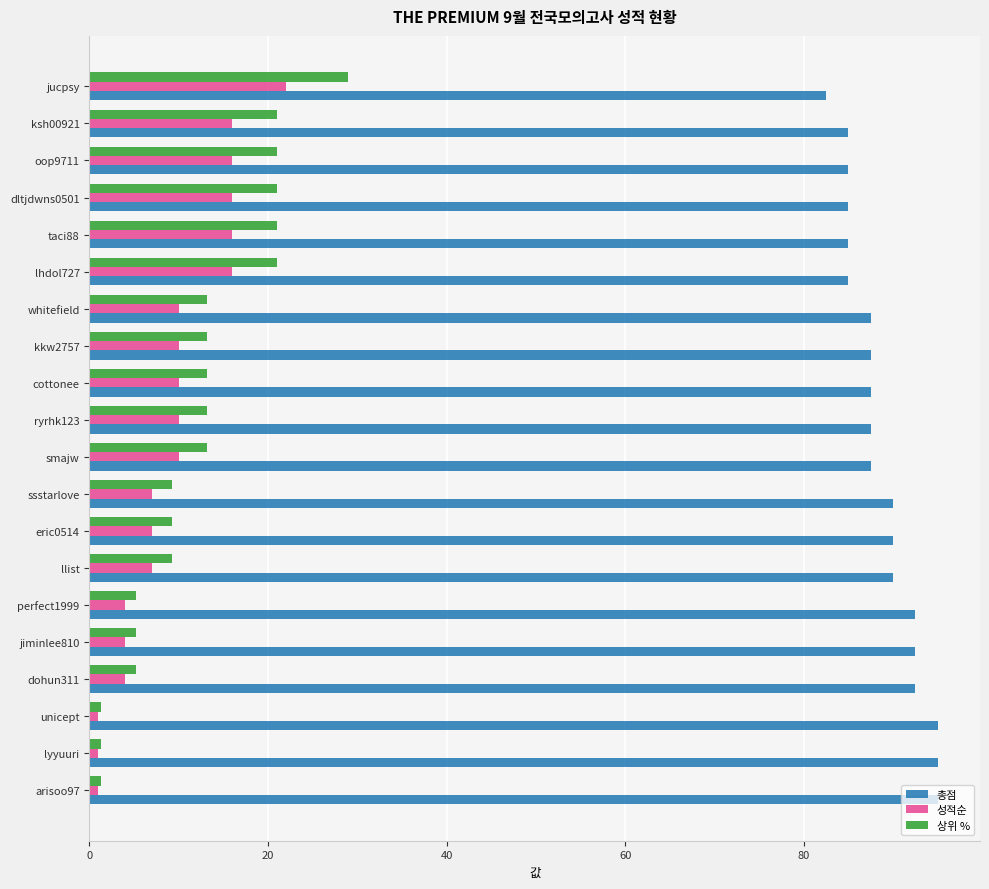

Which series has the largest total across all categories?

총점